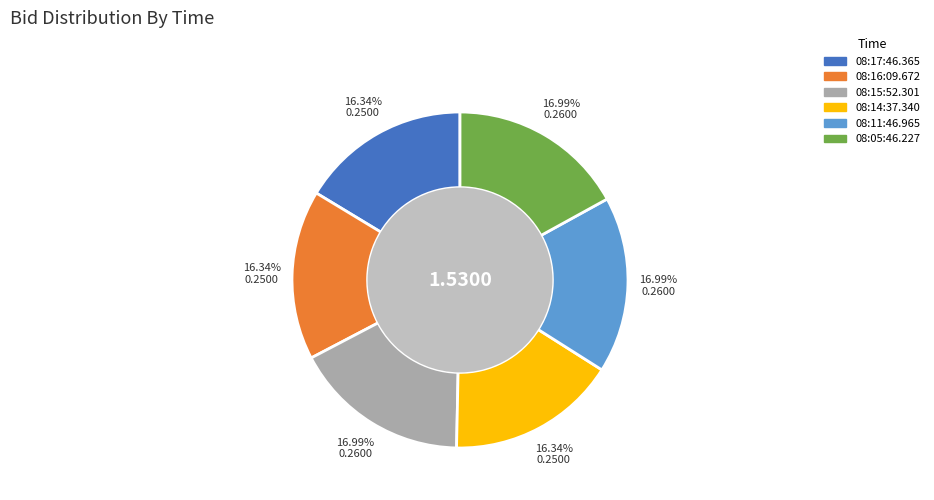

To the nearest percent, what portion does 08:17:46.365 represent?

16%